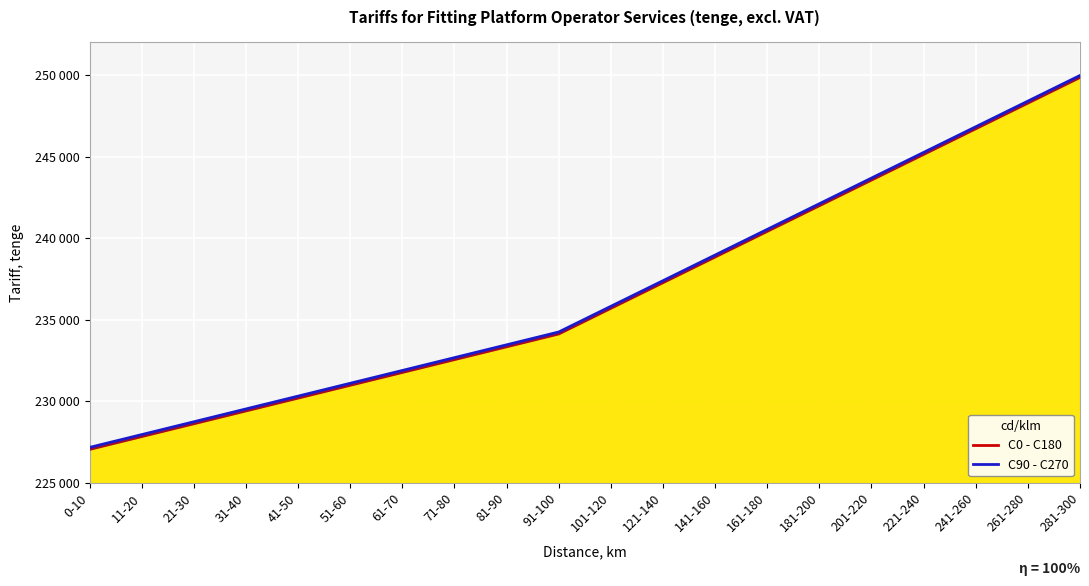

Which series has the widest spread of values?

C0 - C180